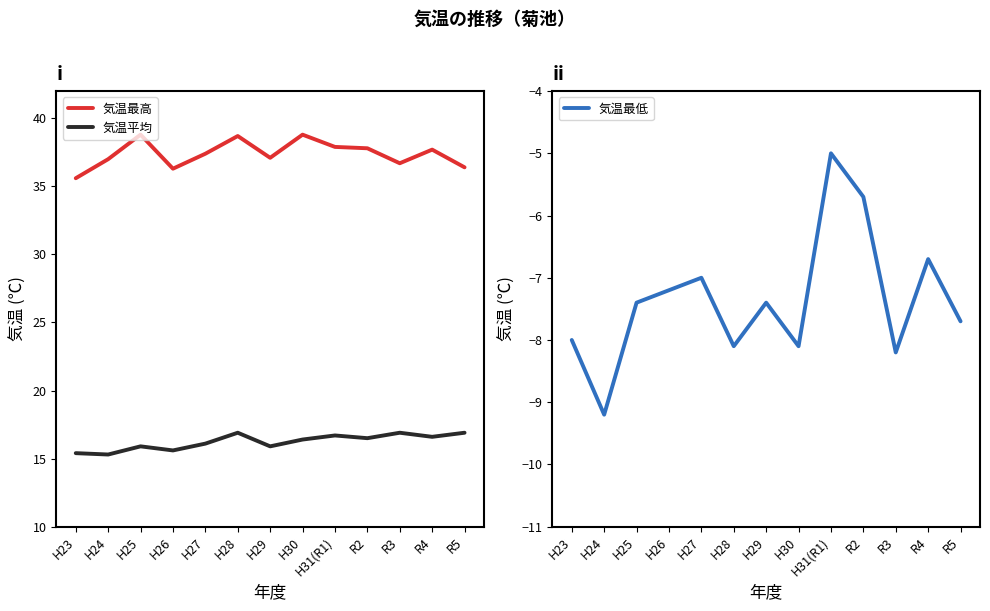

What is the label of the 4th point from the left?

H26